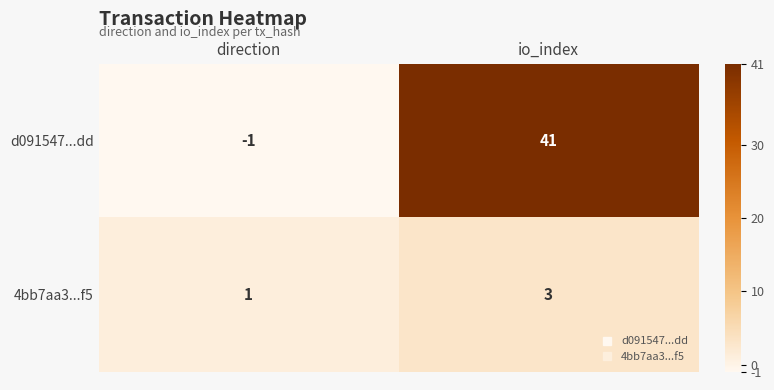

Is the value of d091547...dd at io_index greater than the value of 4bb7aa3...f5 at direction?

Yes